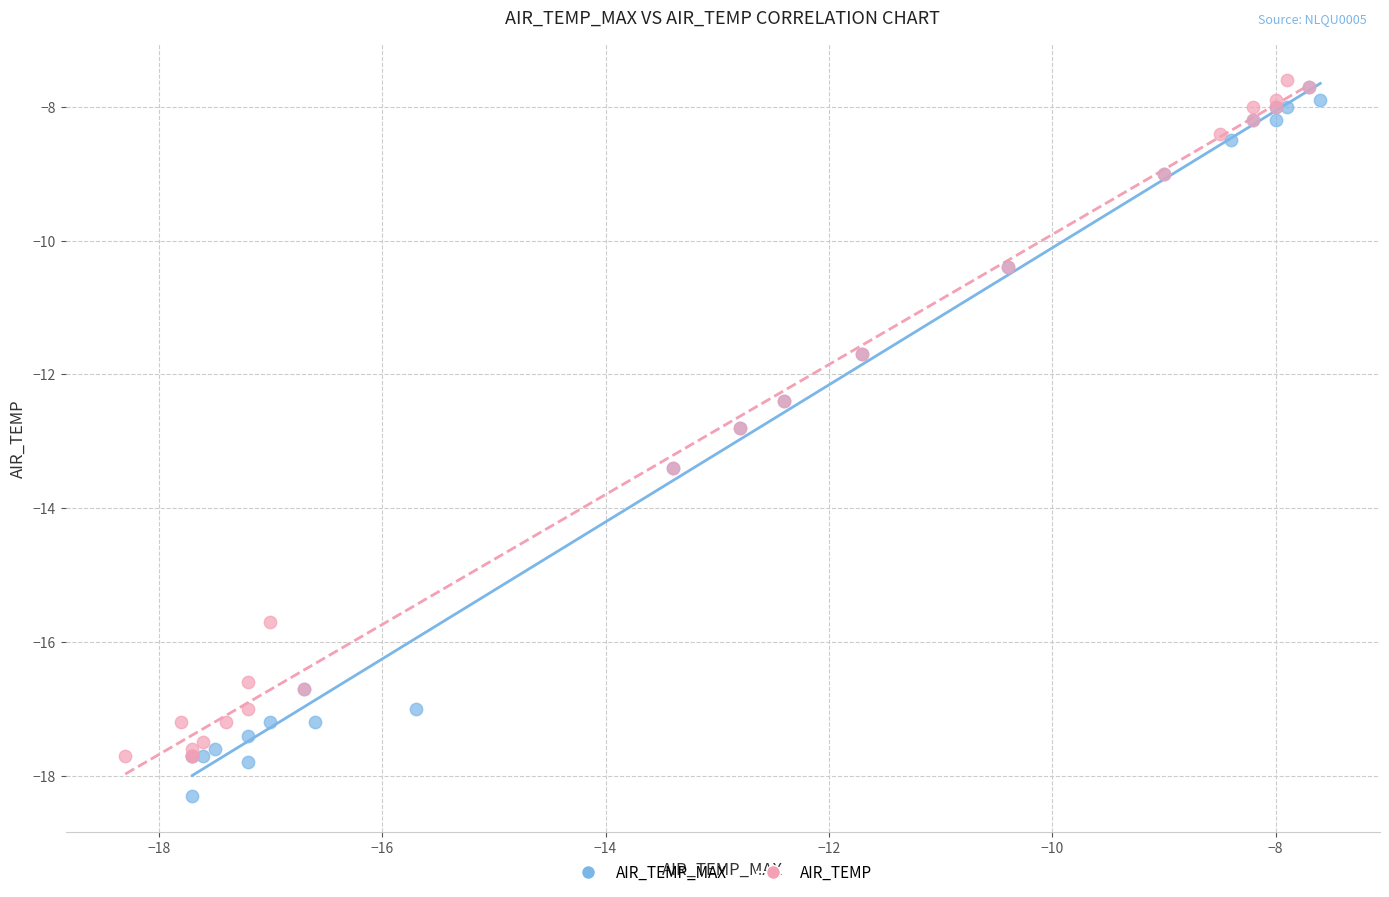

Which series reaches the maximum Y coordinate?

AIR_TEMP